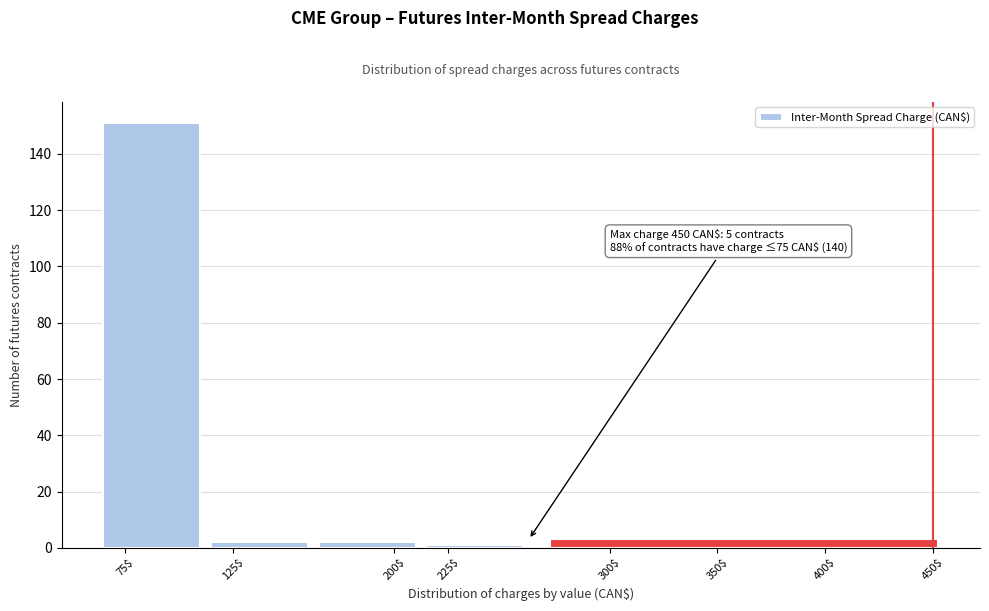

Which range on the x-axis has the tallest bar?

62.5 to 112.5